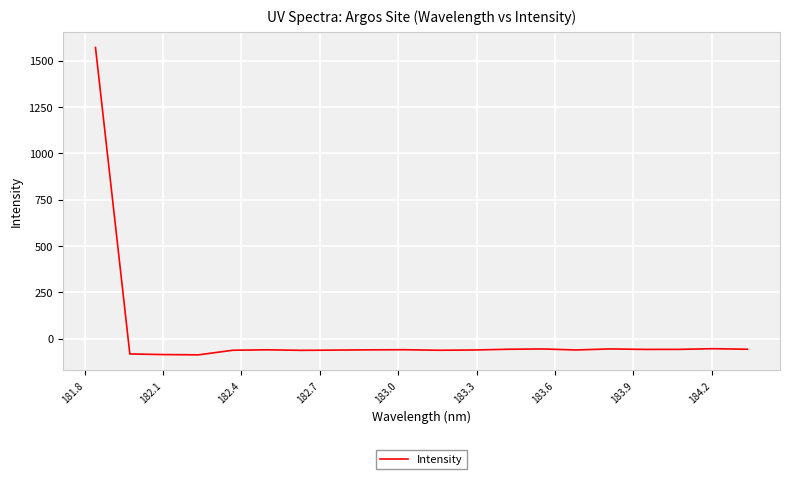

What is the minimum value shown in the chart?

-87.5